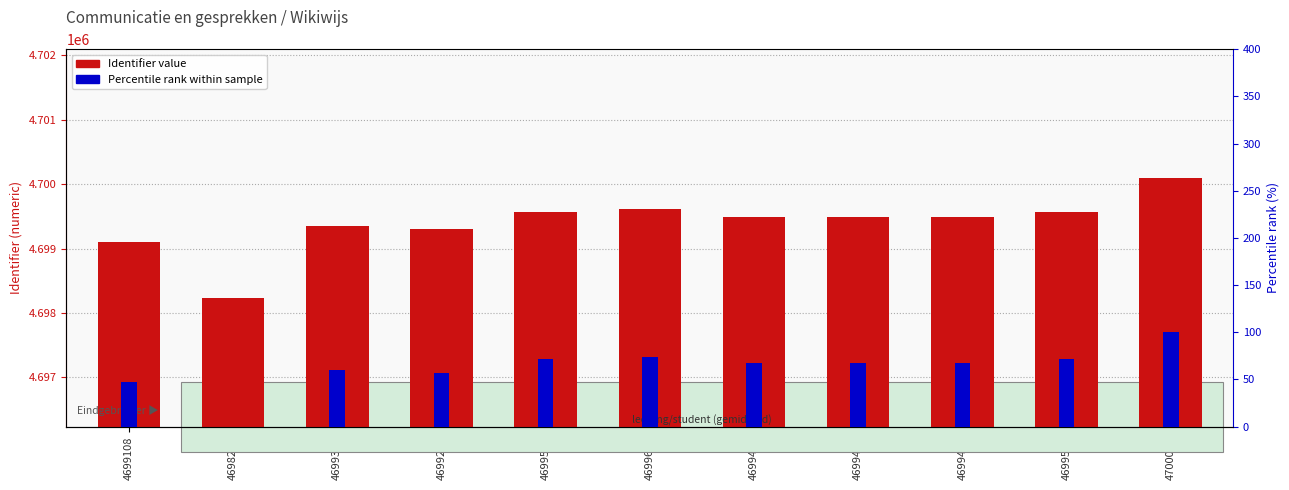

What is the total value across all series at 4699617?

4699691.4